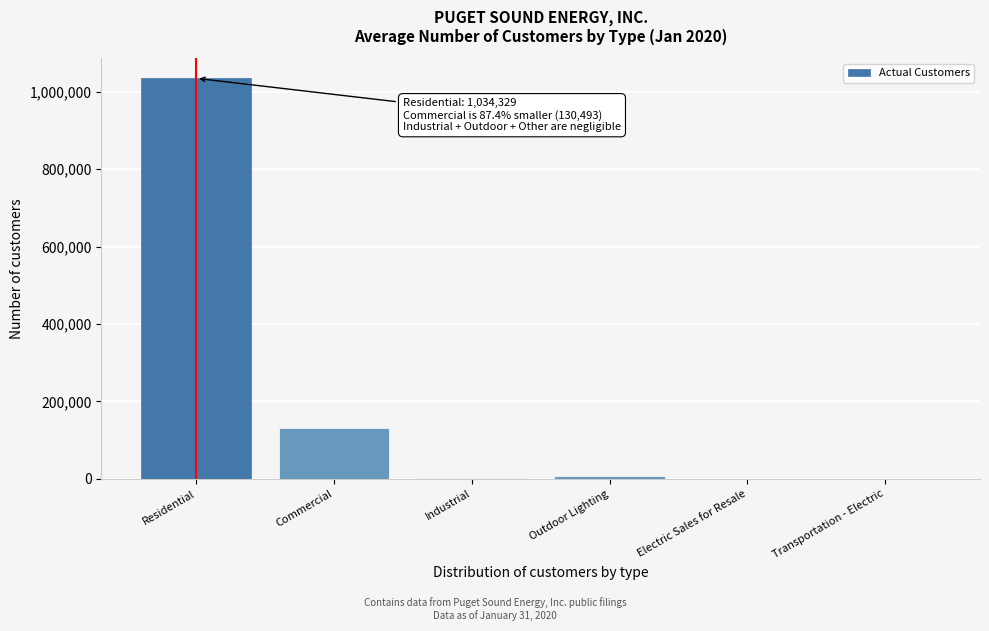

Which has a higher value, Outdoor Lighting or Residential?

Residential